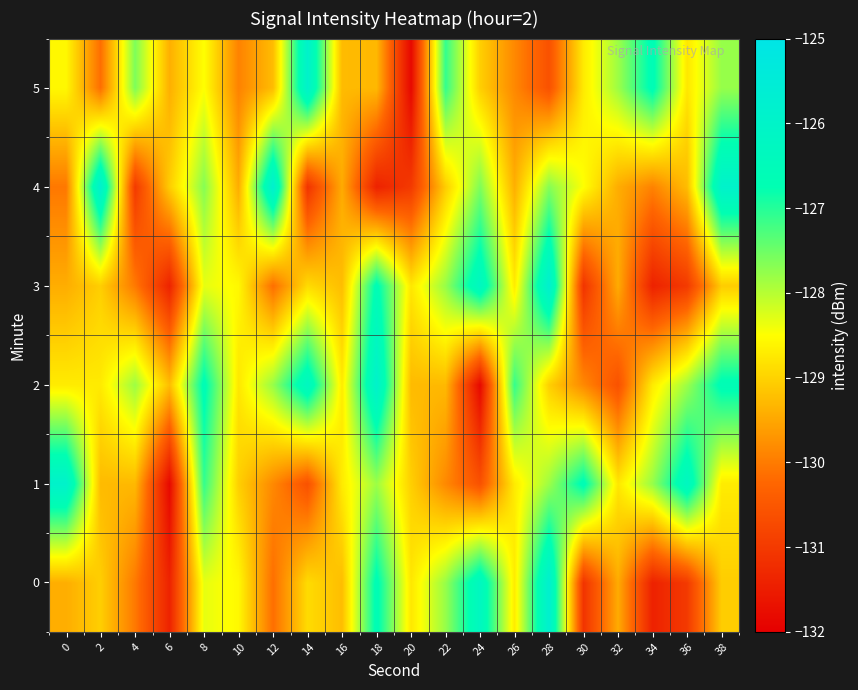

Which series has the largest total across all categories?

2